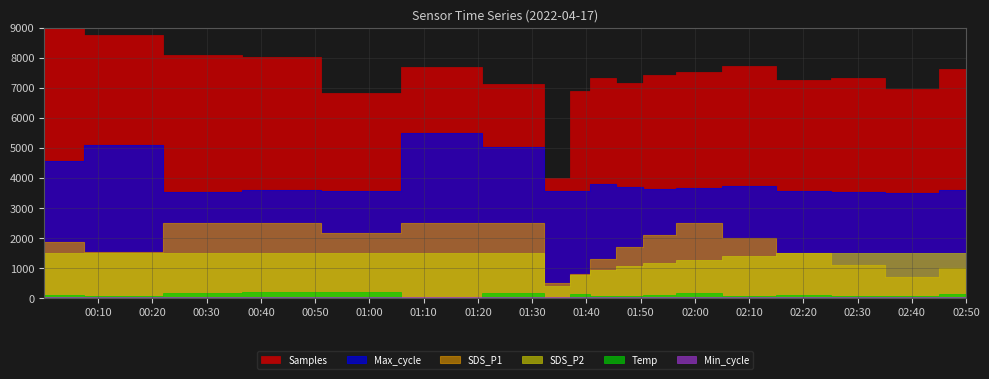

Which series has the widest spread of values?

Samples